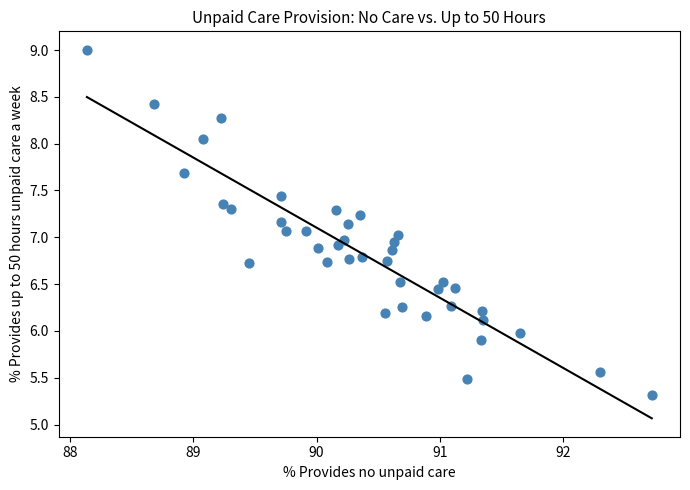

What is the range of X values (max minus min)?

4.6